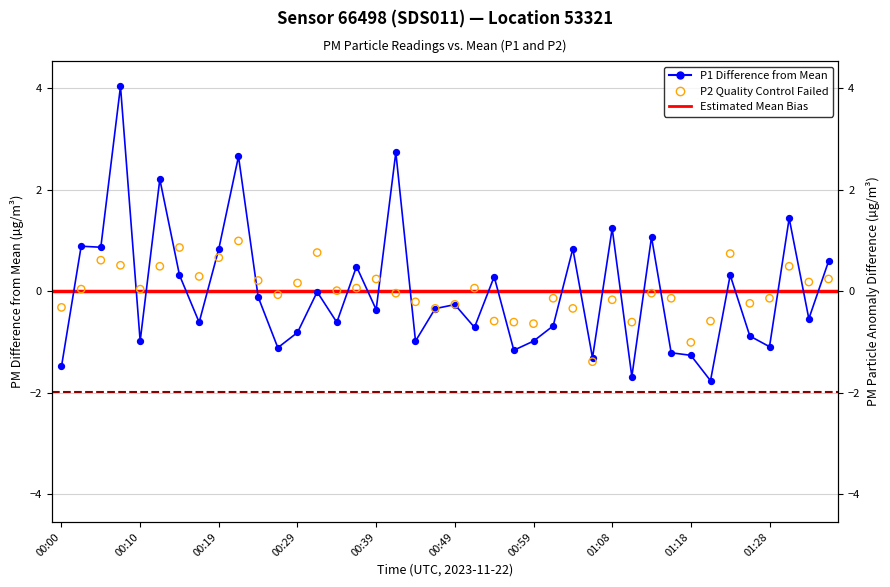

What is the total value across all series at 00:15?

1.2